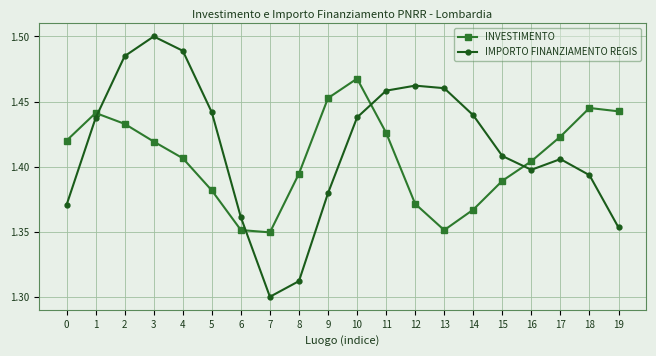

What is the difference between the second highest and second lowest values in the INVESTIMENTO series?

0.1